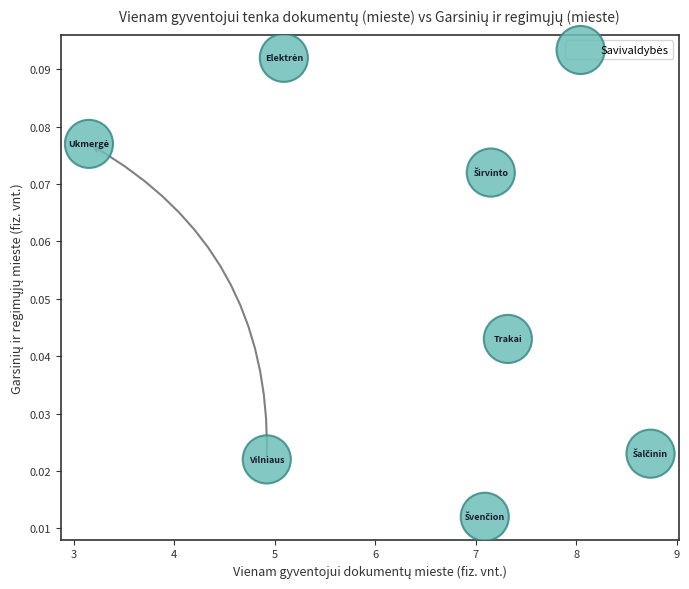

What is the average X value?

6.2